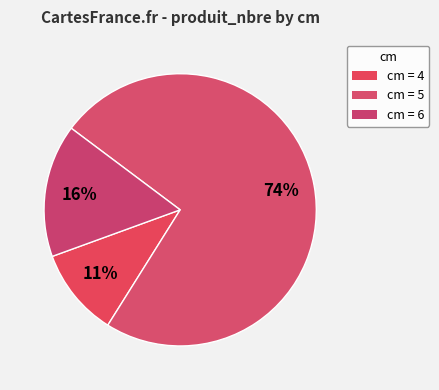

Count the number of slices in the pie.

3